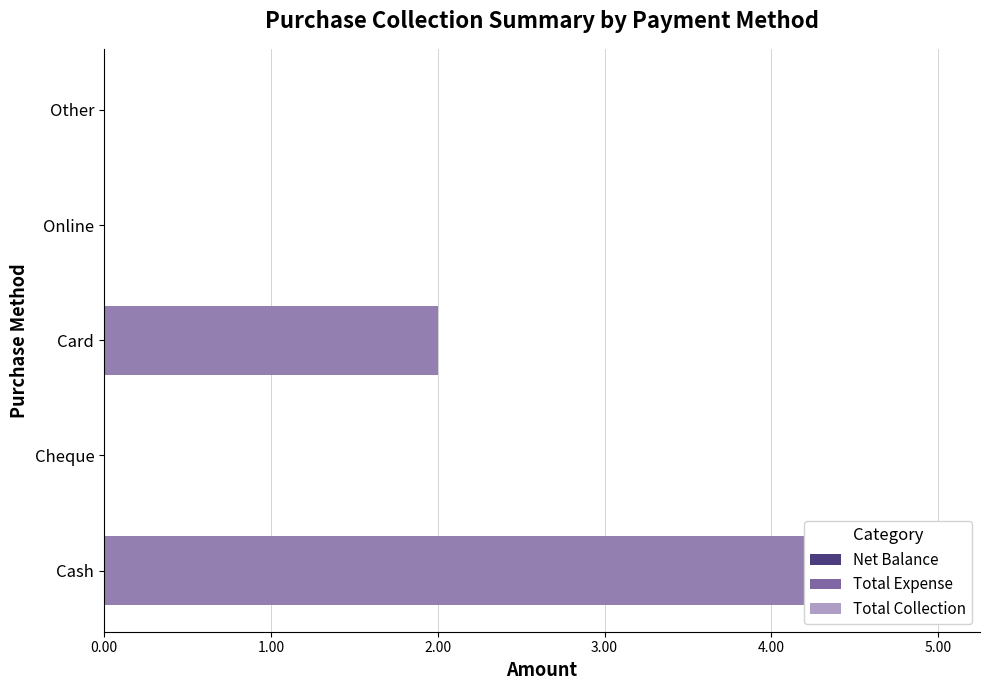

How many Total Collection values are between 0 and 2?

4